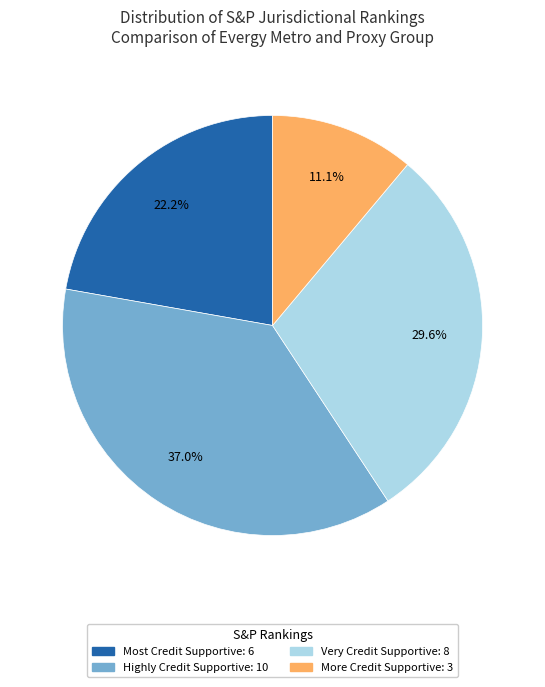

Is there a majority slice in this chart?

No